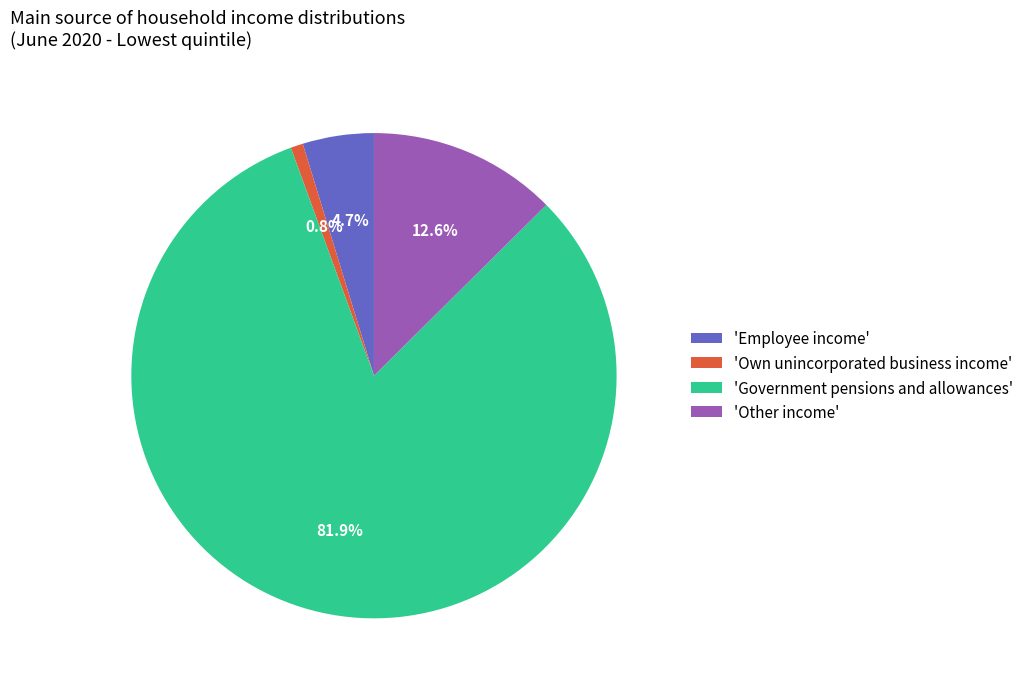

Which has a higher value, 'Government pensions and allowances' or 'Employee income'?

'Government pensions and allowances'